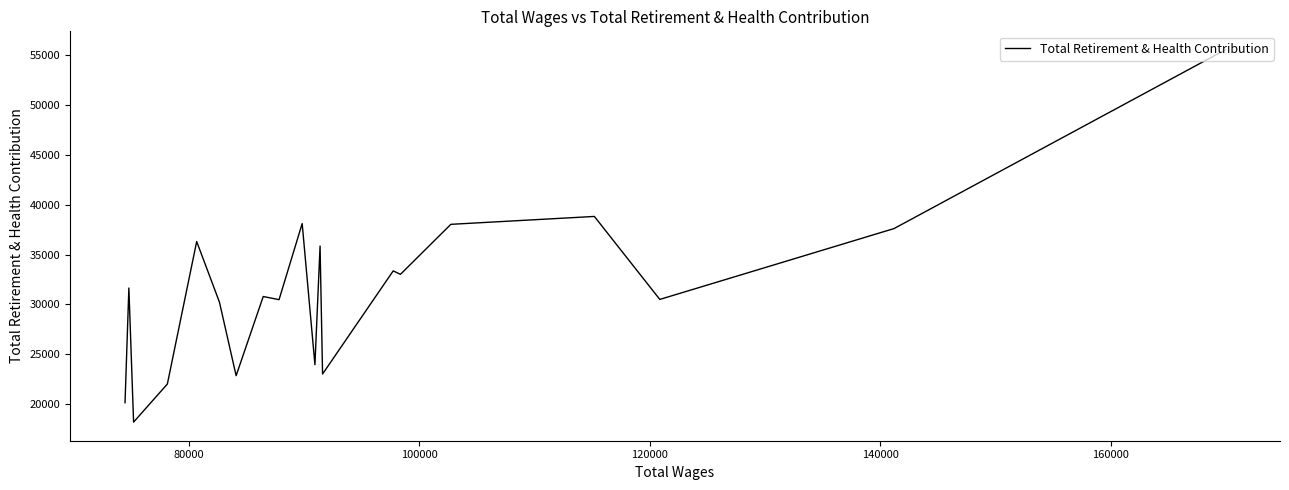

Does the chart have visible grid lines?

No